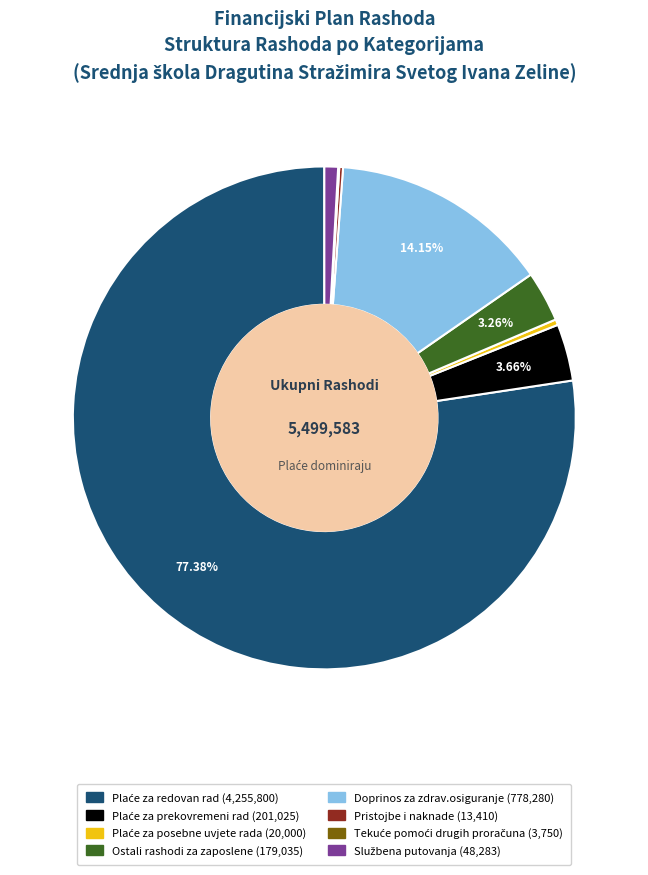

Rank the categories by value from lowest to highest.

Tekuće pomoći drugih proračuna, Pristojbe i naknade, Plaće za posebne uvjete rada, Službena putovanja, Ostali rashodi za zaposlene, Plaće za prekovremeni rad, Doprinos za zdrav.osiguranje, Plaće za redovan rad